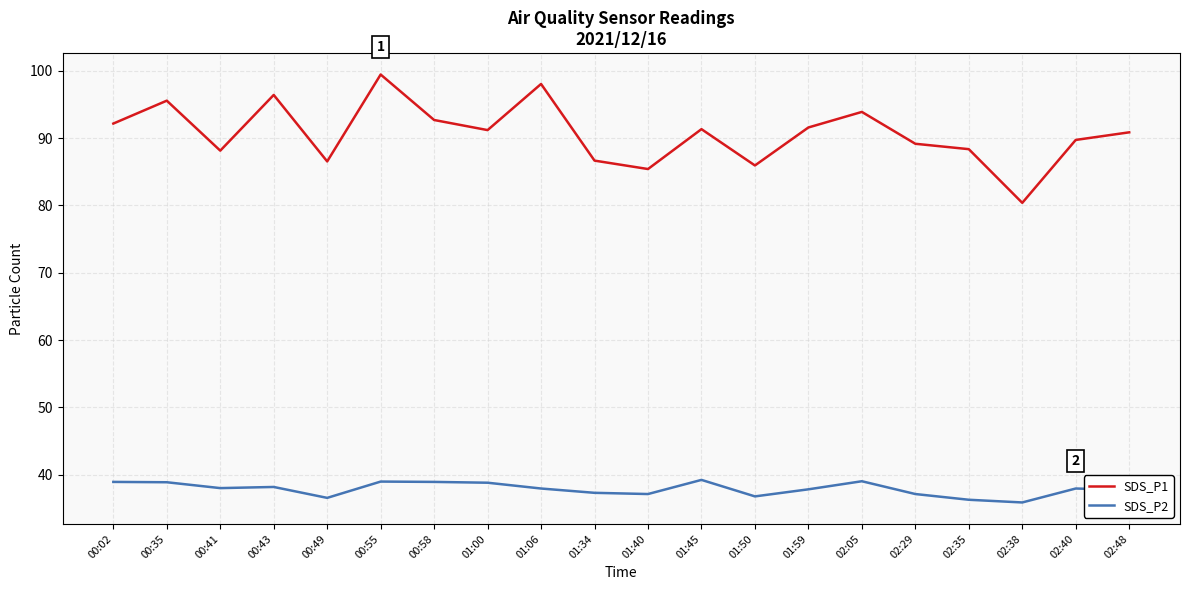

What is the total value across all series at 00:58?

131.6